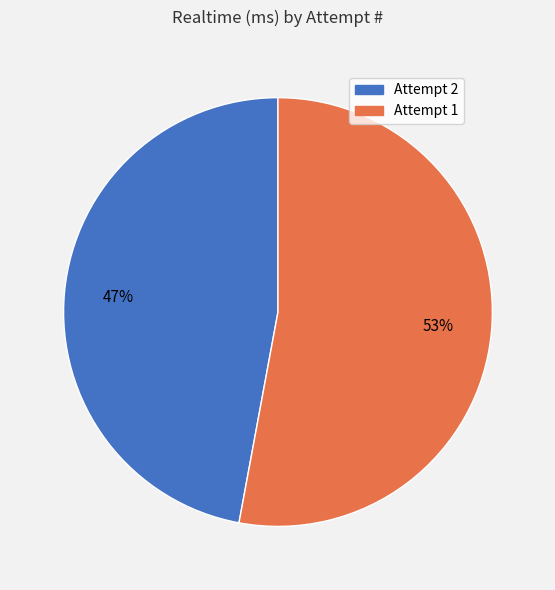

What is the largest slice in the pie chart?

Attempt 1